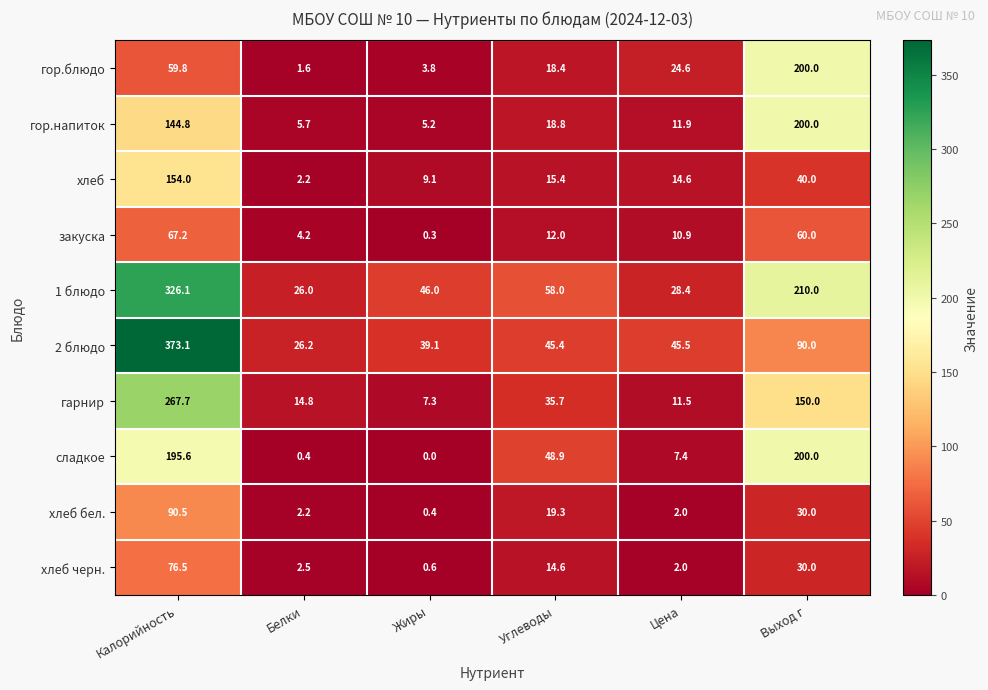

Which label corresponds to the smallest value in the chart?

Жиры